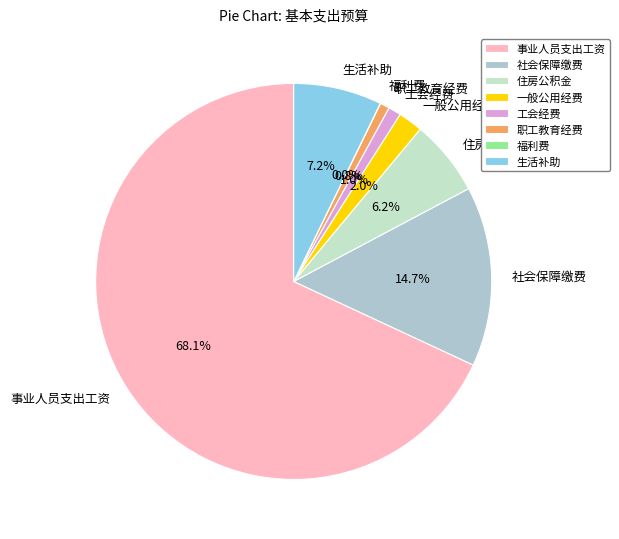

Is it true that 生活补助 is 7% of the pie?

True